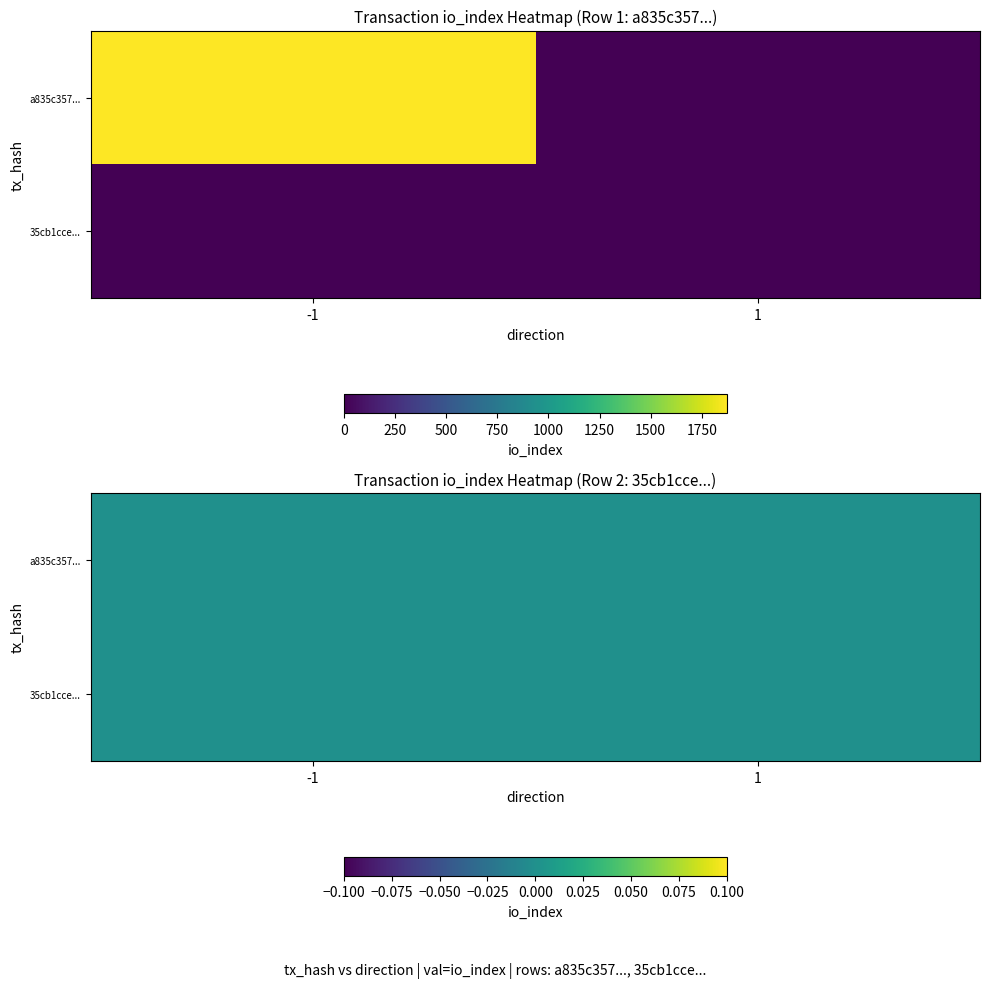

What is the greatest value displayed?

1872